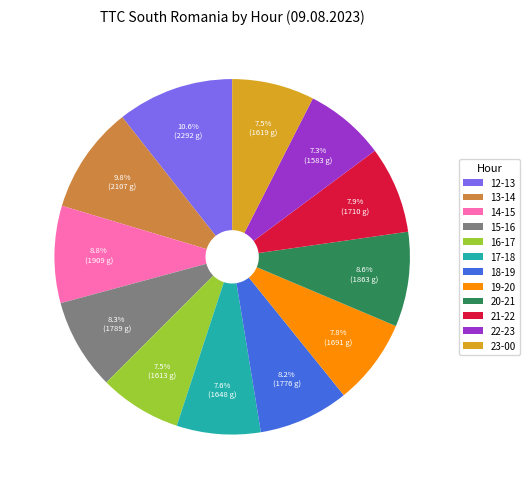

Does any single category account for the majority?

No